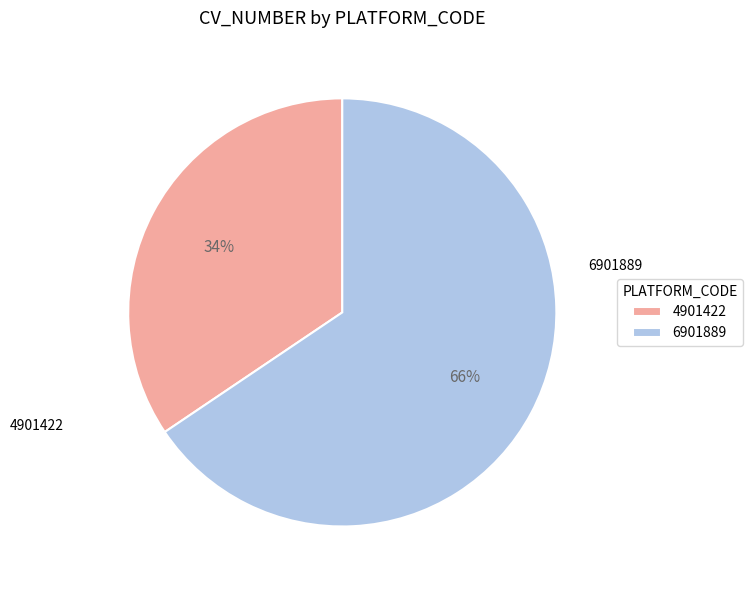

Rank the categories by value from highest to lowest.

6901889, 4901422